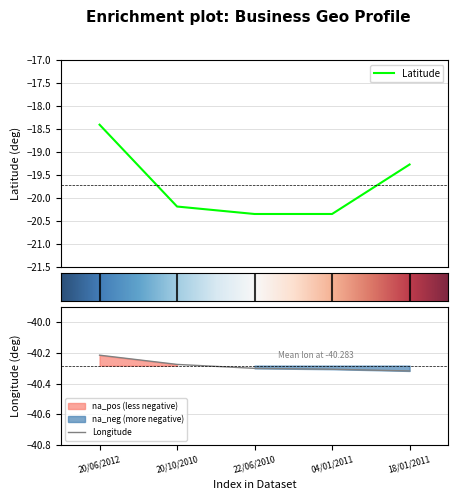

List the labels in order of Latitude value, largest first.

20/06/2012, 18/01/2011, 20/10/2010, 04/01/2011, 22/06/2010